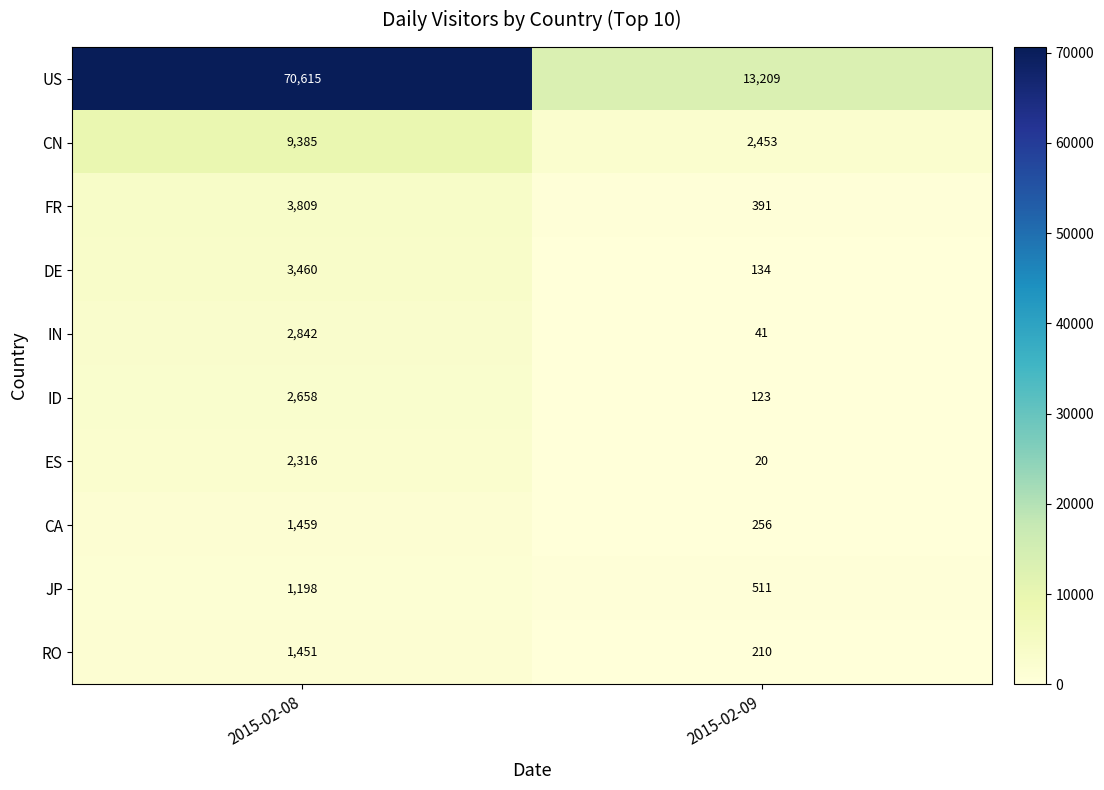

At 2015-02-08, list the series in order from largest to smallest.

US, CN, FR, DE, IN, ID, ES, CA, RO, JP